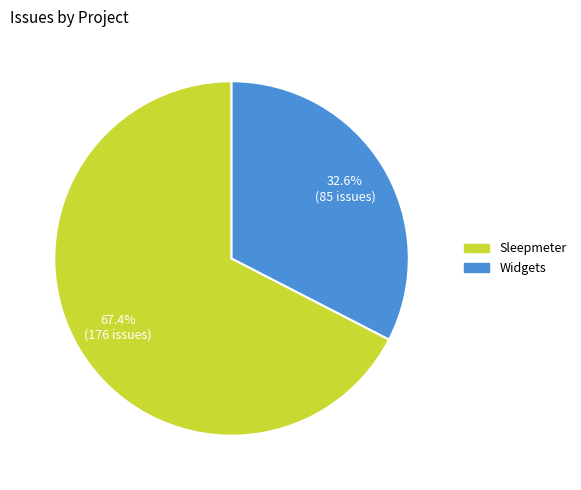

What percentage is the Sleepmeter slice, to the nearest percent?

67%